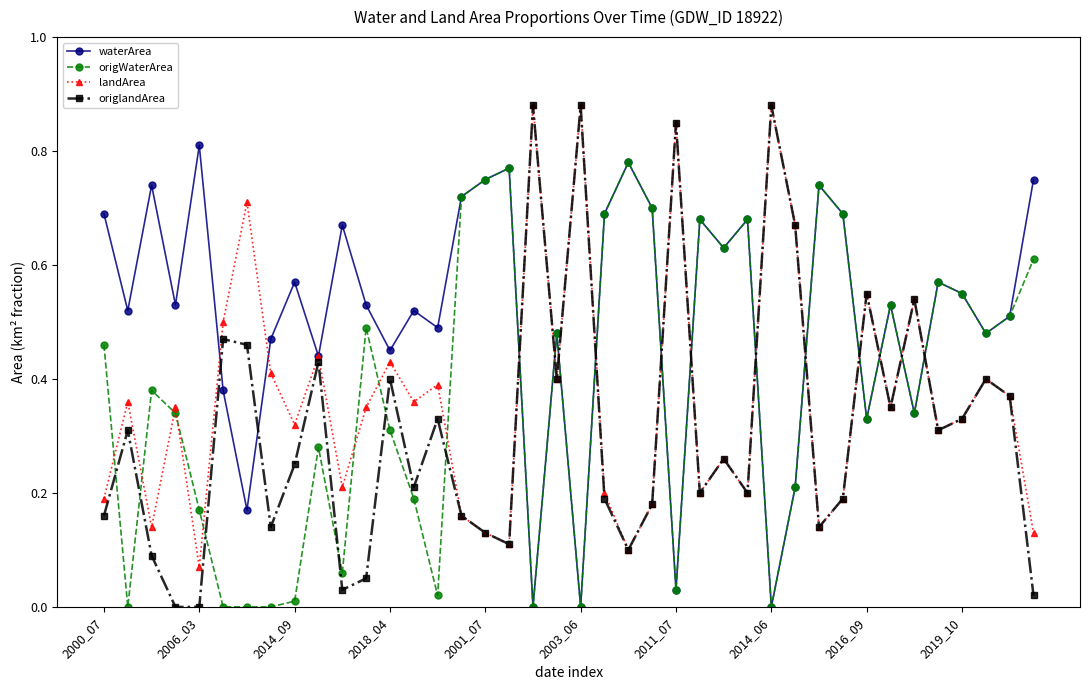

Which series has the largest total across all categories?

waterArea